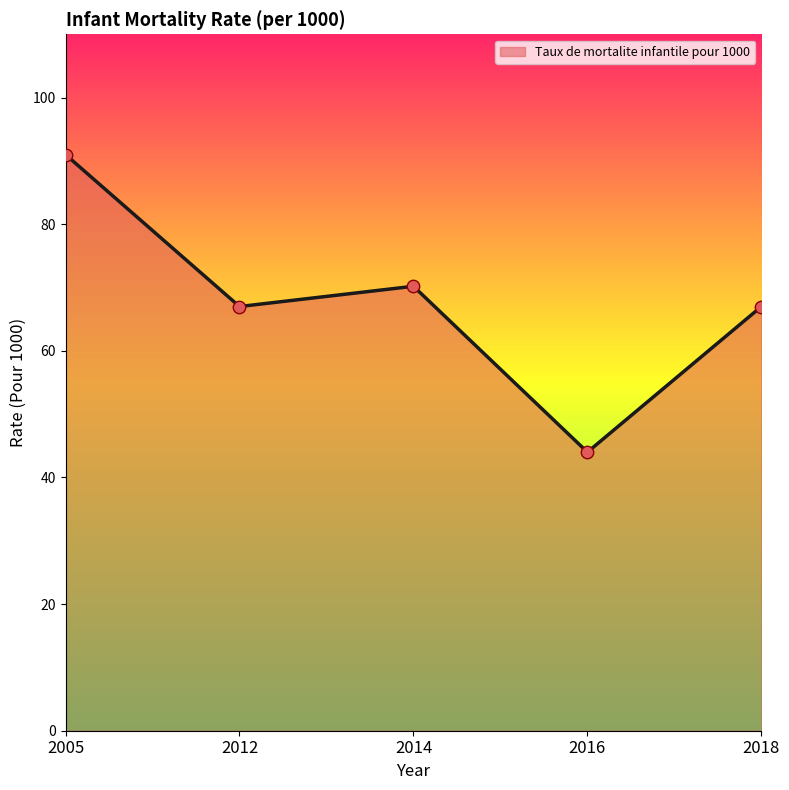

What is the change in value from 2005 to 2016?

-47.0